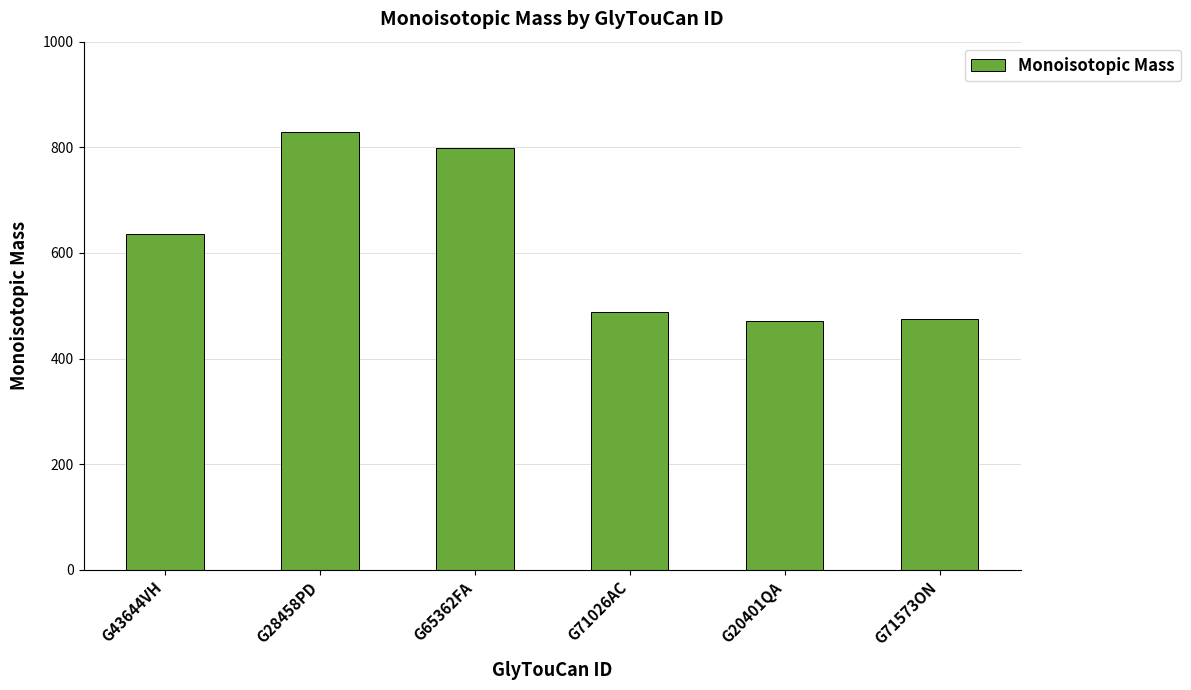

What is the greatest value displayed?

828.3